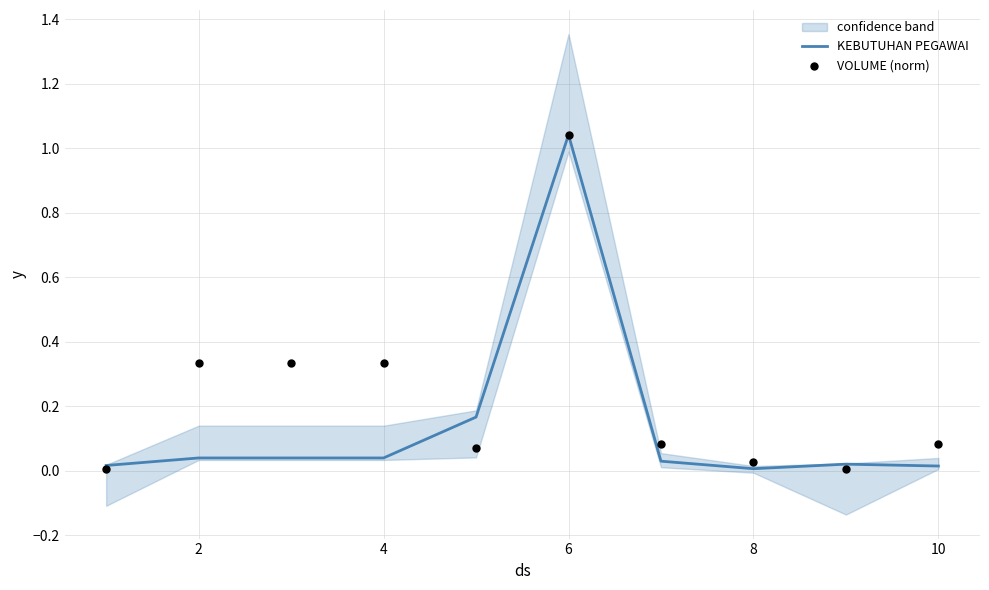

Which category has the highest value in the KEBUTUHAN PEGAWAI series?

6